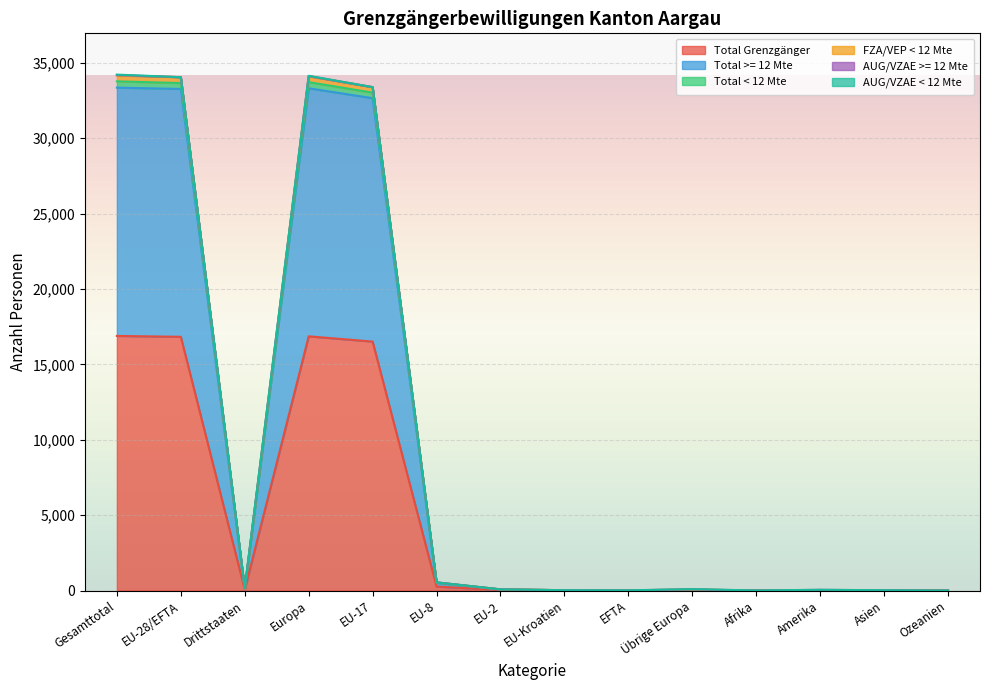

Is it true that Total >= 12 Mte equals 22 at EFTA?

False